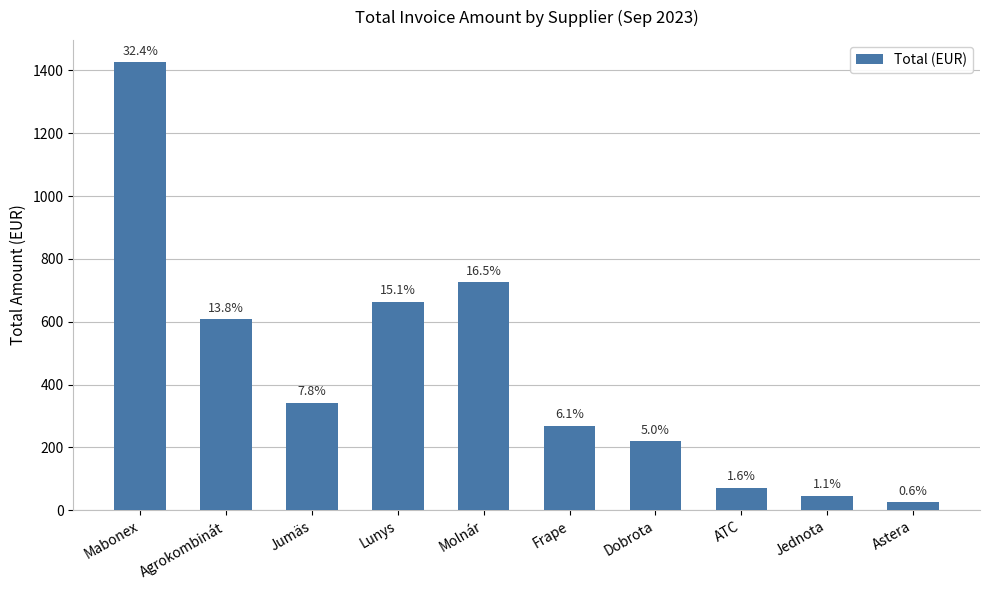

The chart shows a value of 12.7 at Astera. True or false?

False